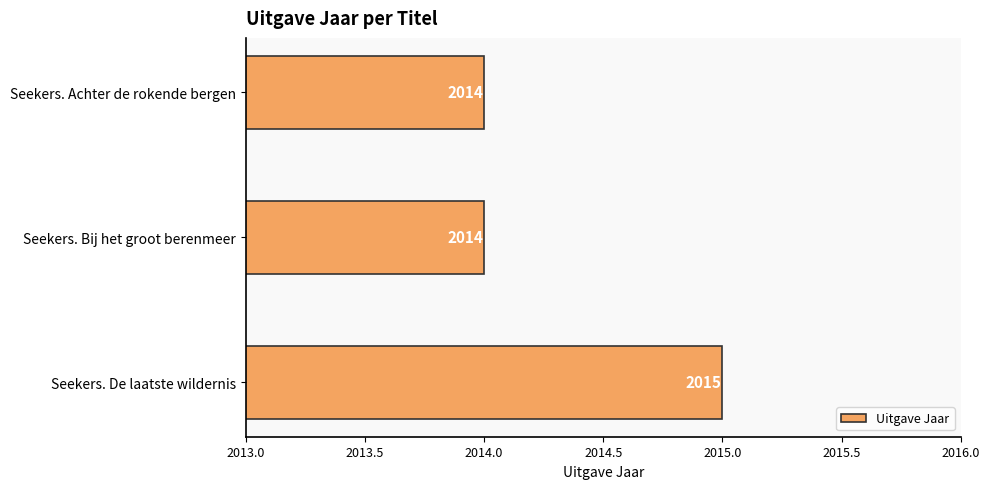

The value at Seekers. Achter de rokende bergen is 1309. True or false?

False